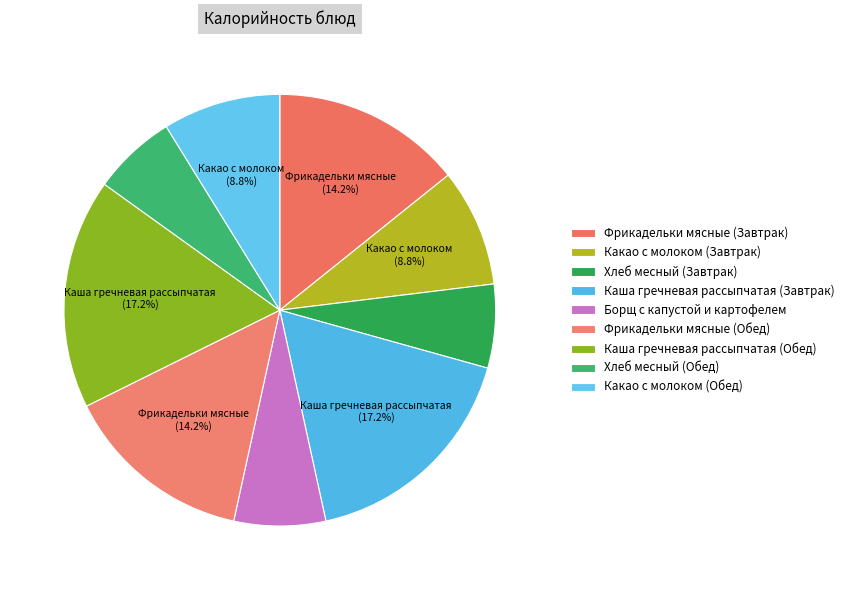

Between Какао с молоком (Завтрак) and Какао с молоком (Обед), which is larger?

Какао с молоком (Завтрак)